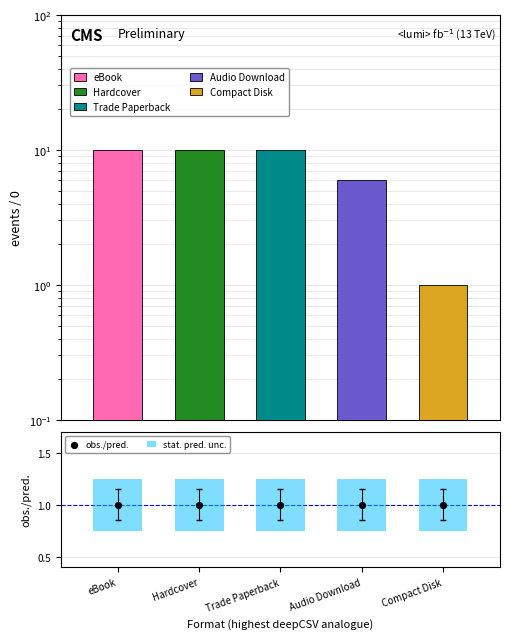

Is the value of stat. pred. unc. at Trade Paperback greater than the value of obs./pred. at Hardcover?

No